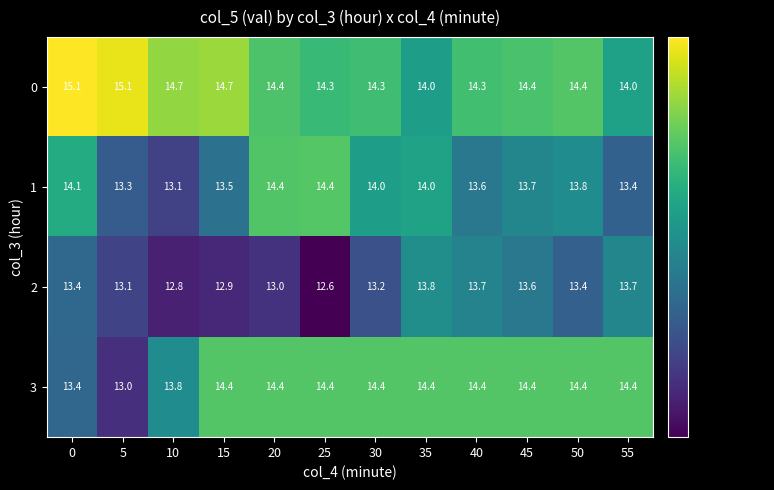

What is the total value across all series at 10?

54.4